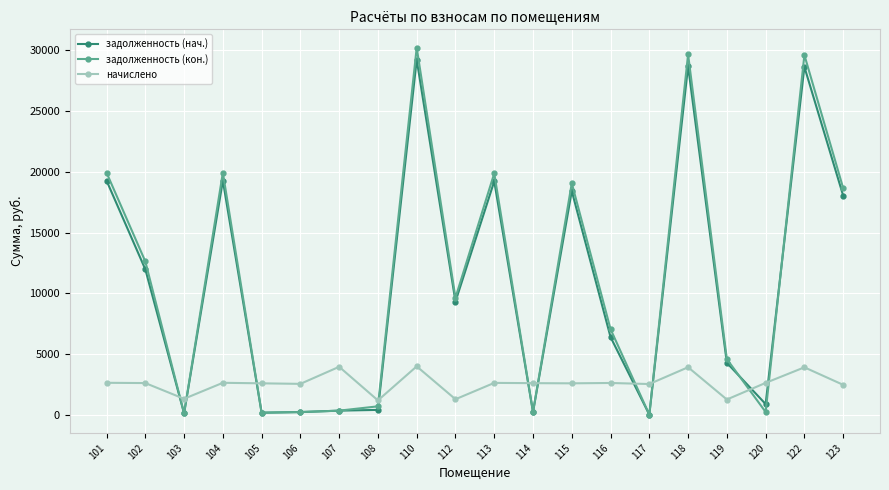

Which series ends up on top after the final intersection of начислено and задолженность (нач.)?

задолженность (нач.)